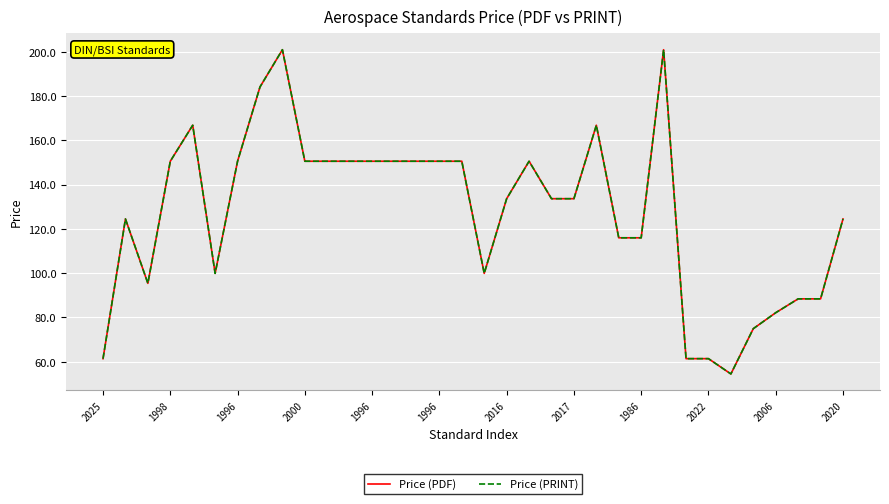

What are all the series names shown in the legend?

Price (PDF), Price (PRINT)